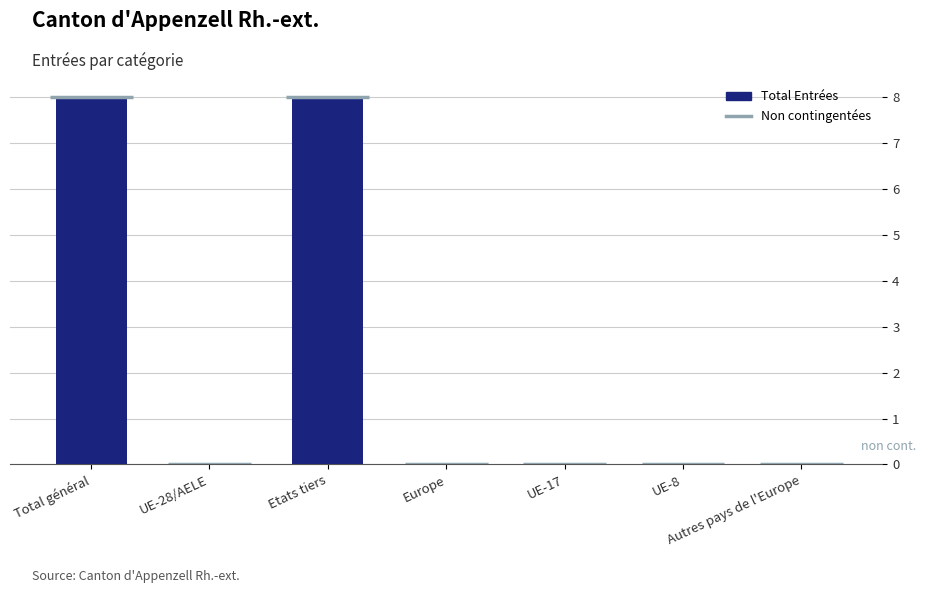

The chart shows a value of 0 at UE-8. True or false?

True